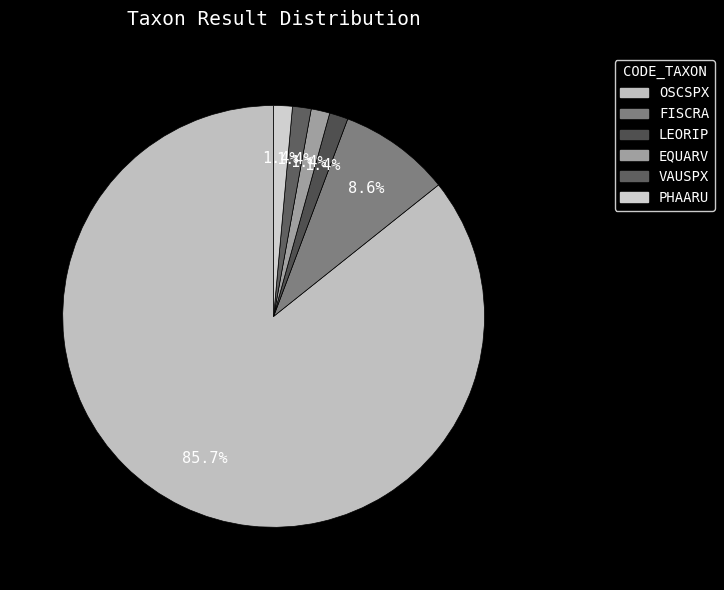

How much of the chart is everything except VAUSPX?

98.6%